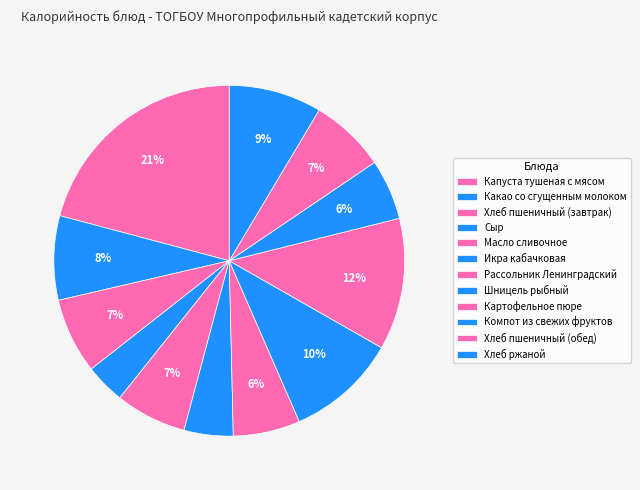

To the nearest percent, what percentage of the pie is Хлеб пшеничный (завтрак)?

7%